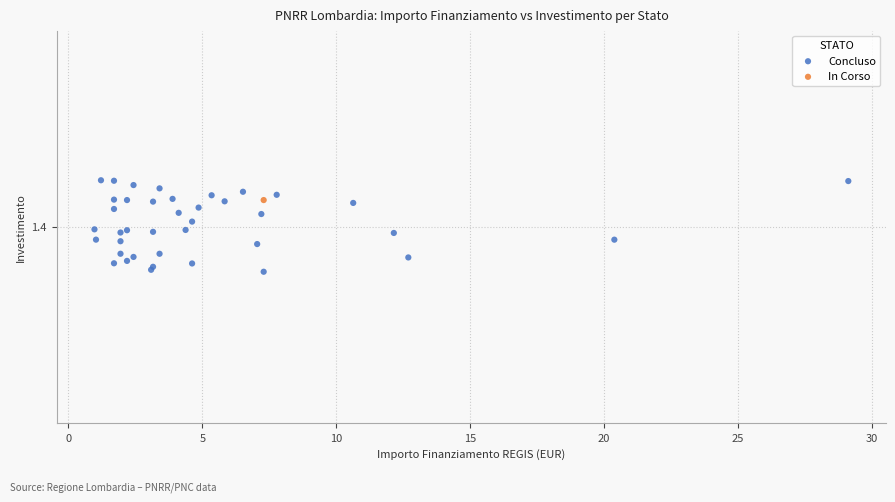

What are all the series names shown in the legend?

Concluso, In Corso